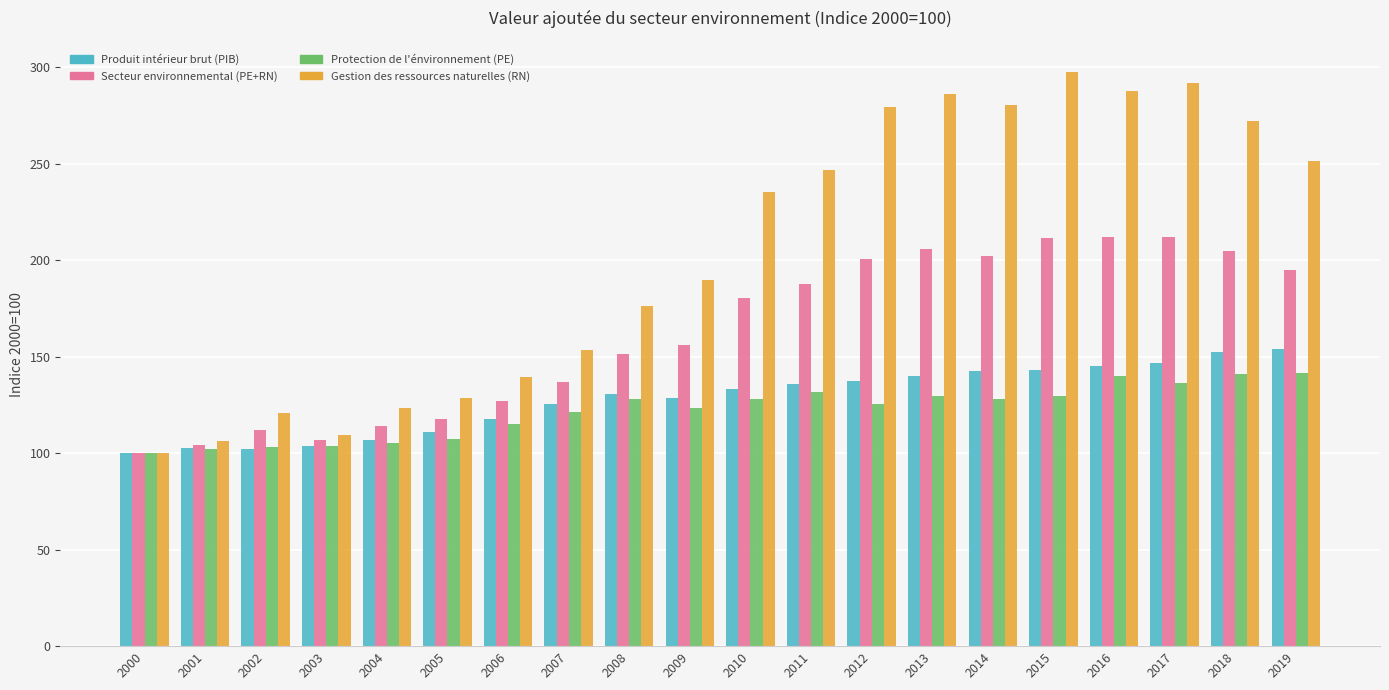

What is the average value of the Produit intérieur brut (PIB) series?

127.9